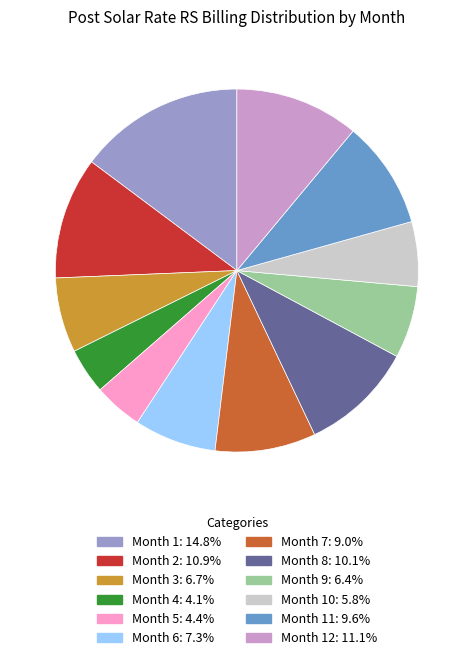

Combined, do Month 2: 10.9% and Month 7: 9.0% account for over 50%?

No